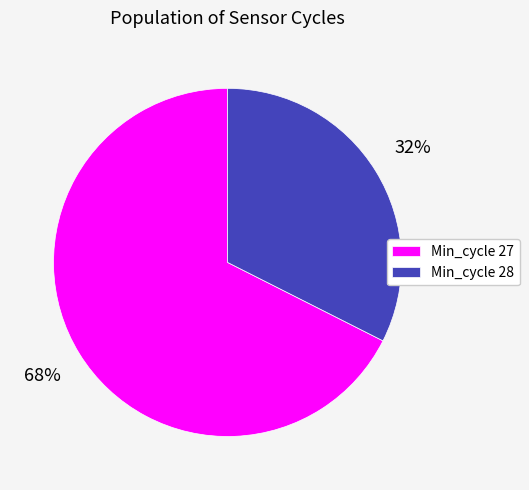

True or false: Min_cycle 27 accounts for 68% of the total.

True